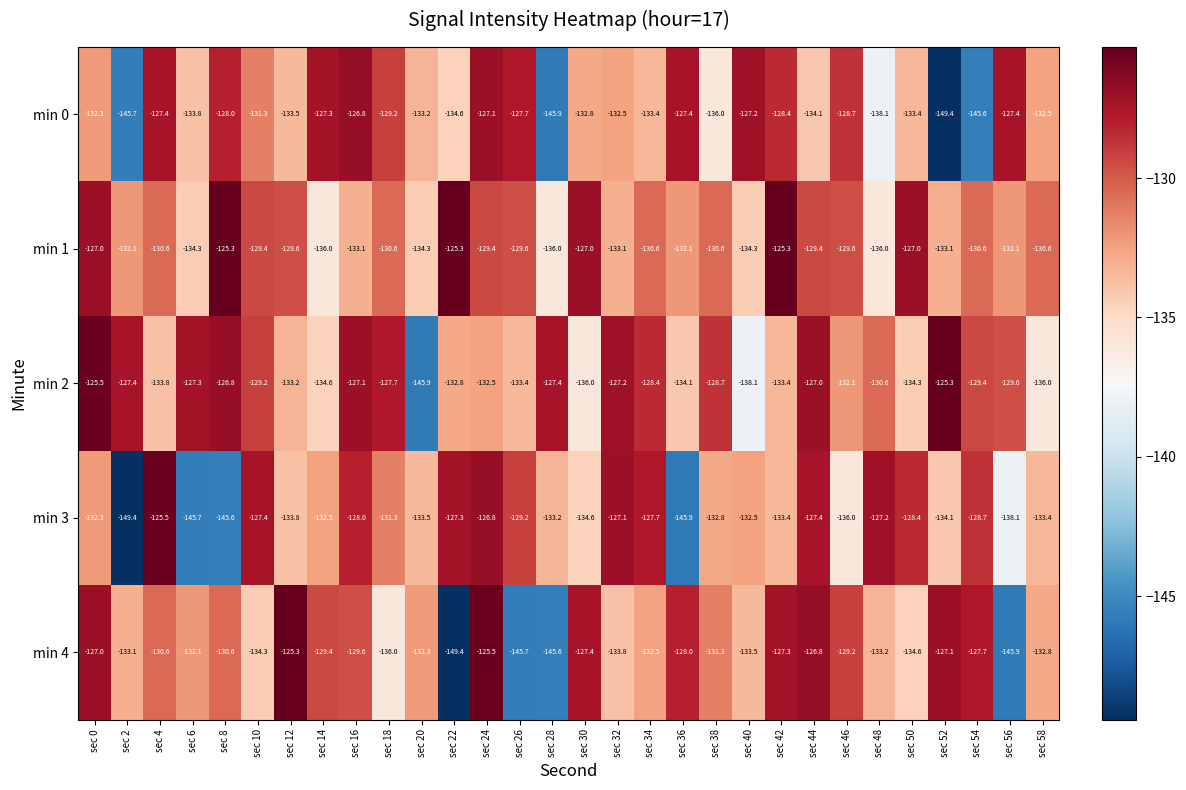

What is the difference between the maximum and minimum values in the min 2 series?

20.6